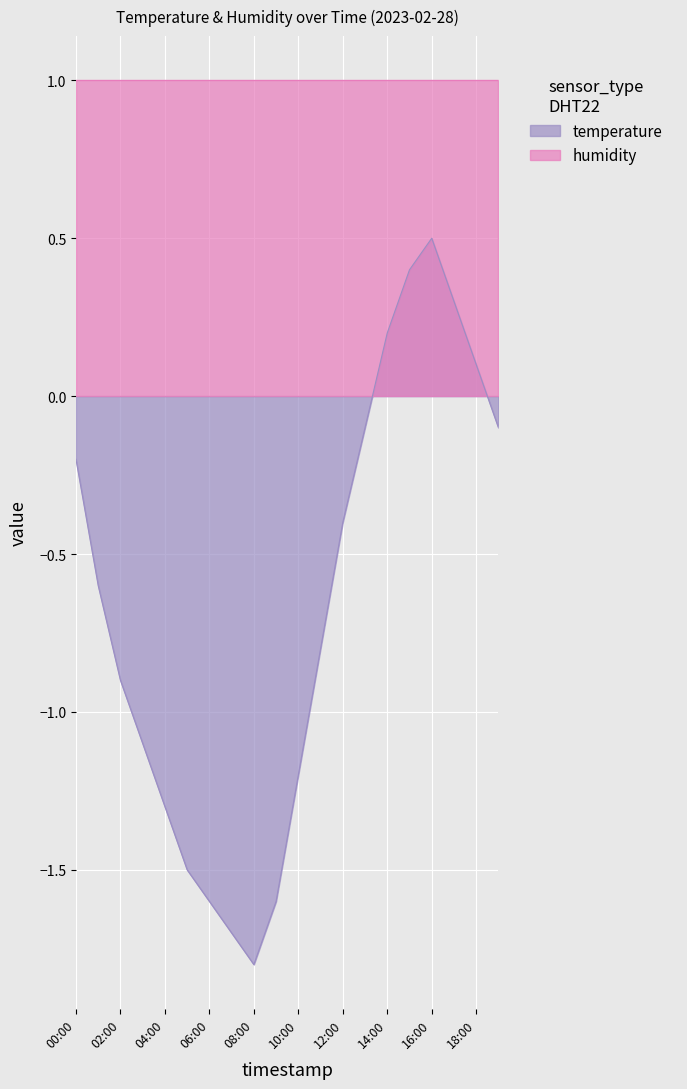

Where is the first local maximum?

16:00